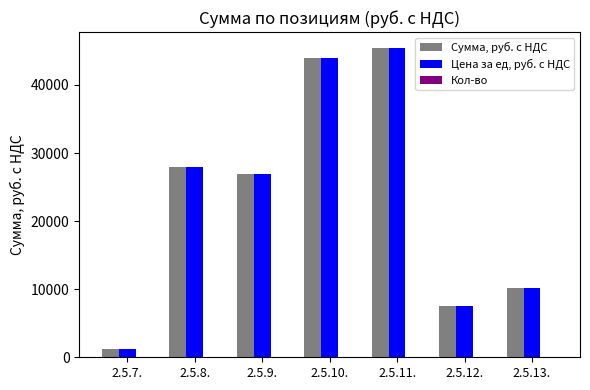

Which label corresponds to the largest value in the chart?

2.5.11.